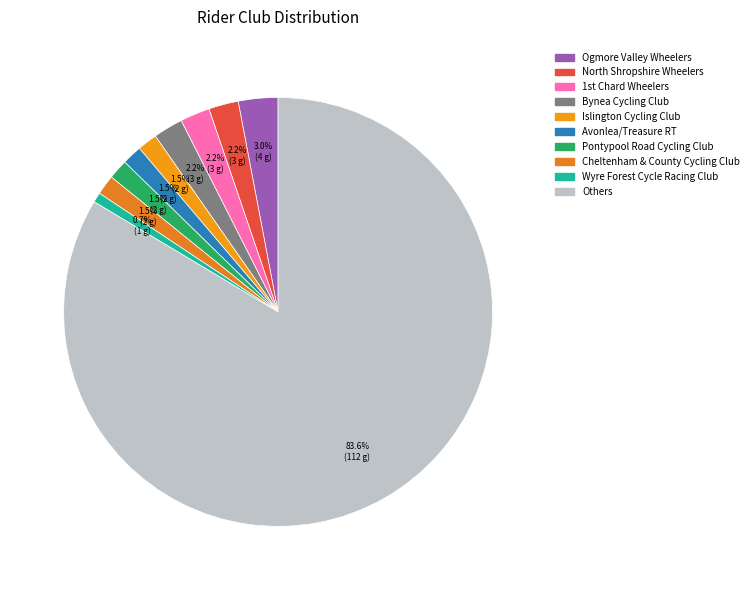

Count the number of slices in the pie.

10